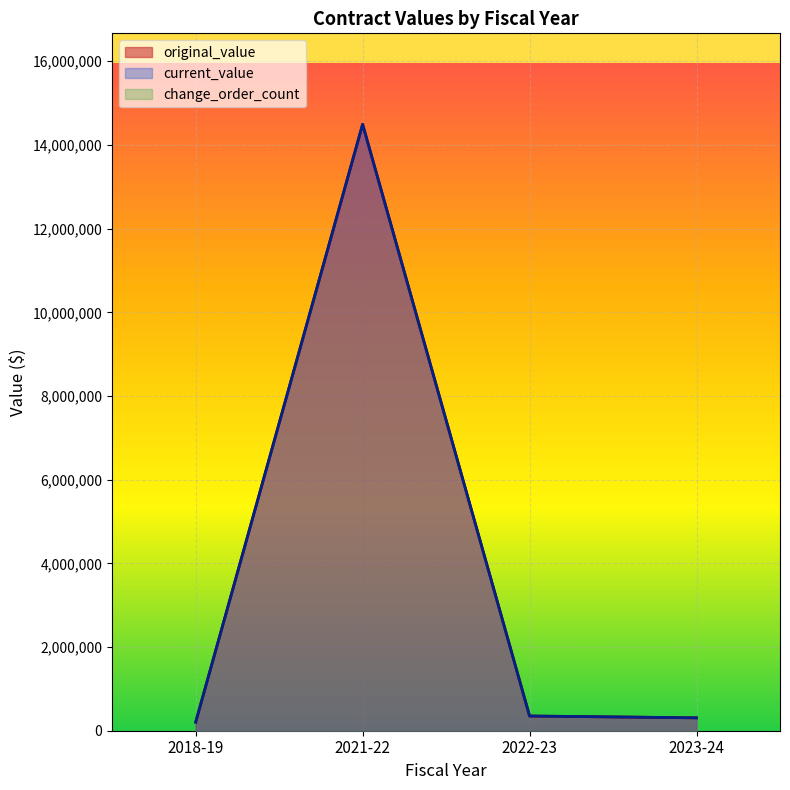

What is the total value across all series at 2021-22?

28987251.7